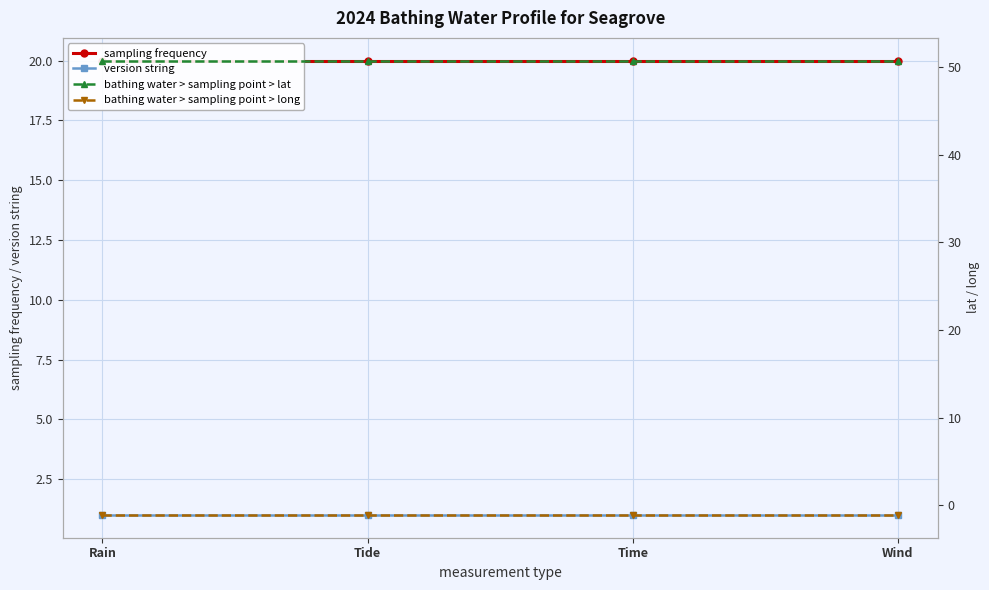

Between Wind and Rain, which is larger?

Wind